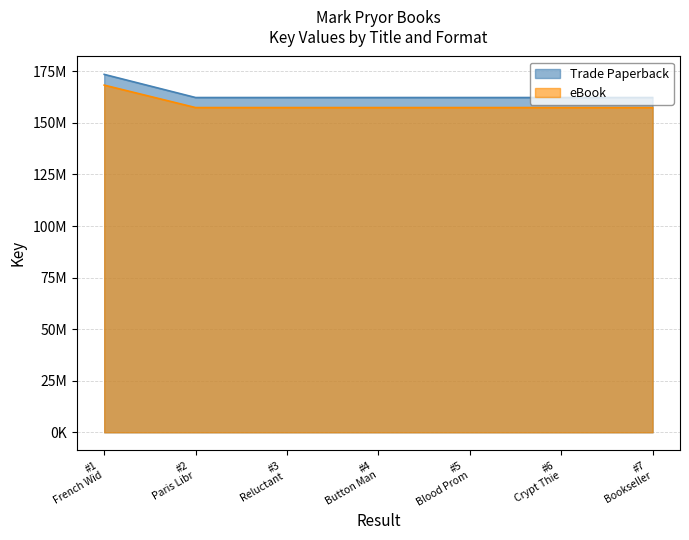

What are all the series names shown in the legend?

Trade Paperback, eBook